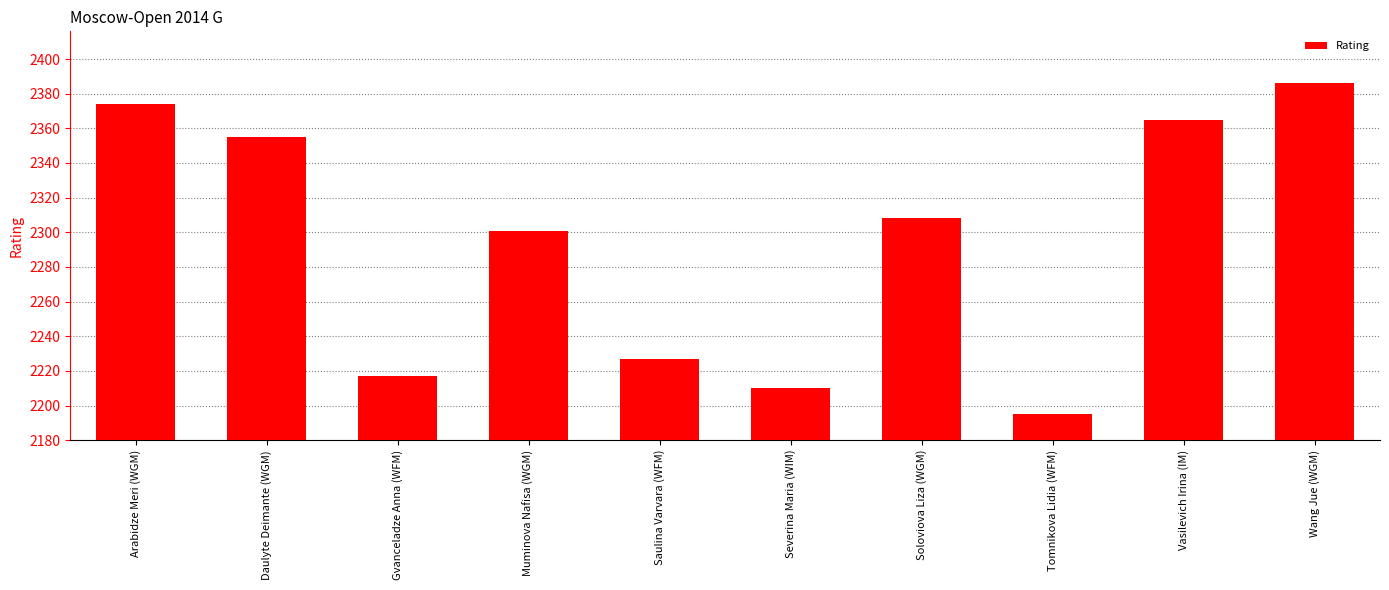

Which category has the lowest value across all series?

Tomnikova Lidia (WFM)